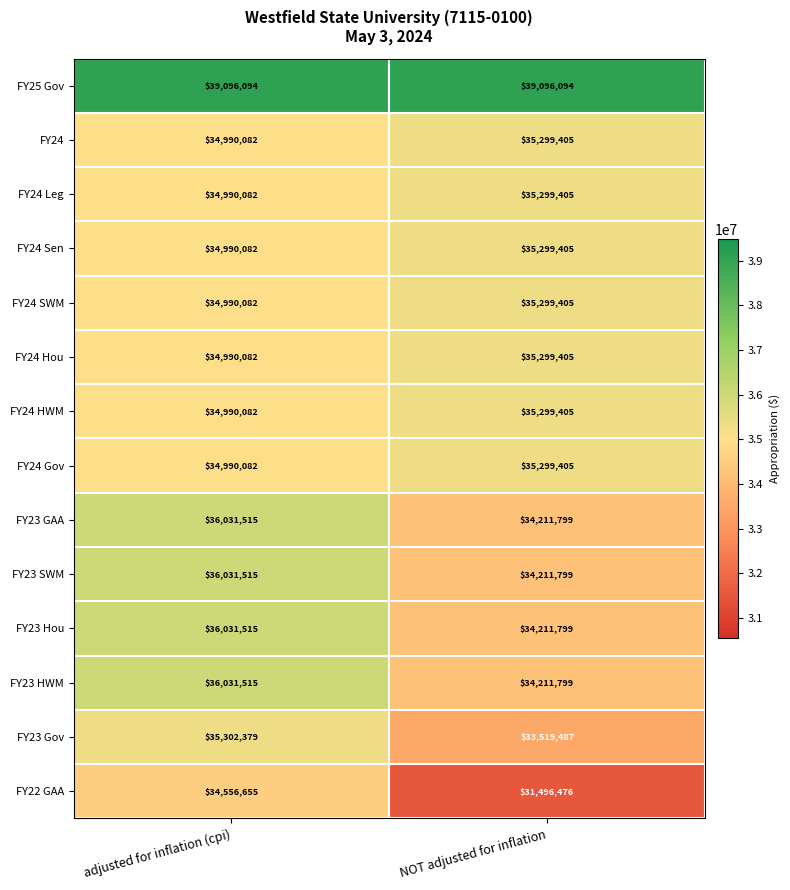

What is the difference between the FY24 Gov values at NOT adjusted for inflation and adjusted for inflation (cpi)?

309323